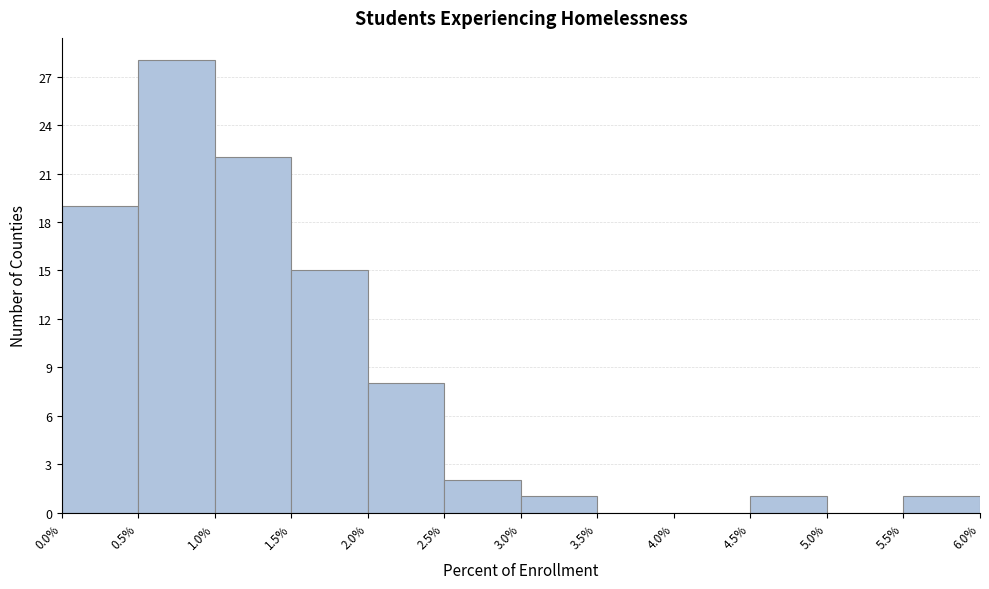

Over which range of the x-axis is the bar tallest?

0.5% to 1.0%